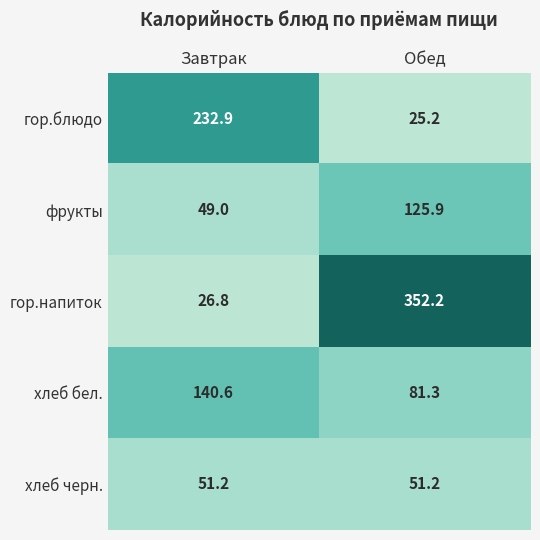

Read the фрукты value at Обед.

125.9